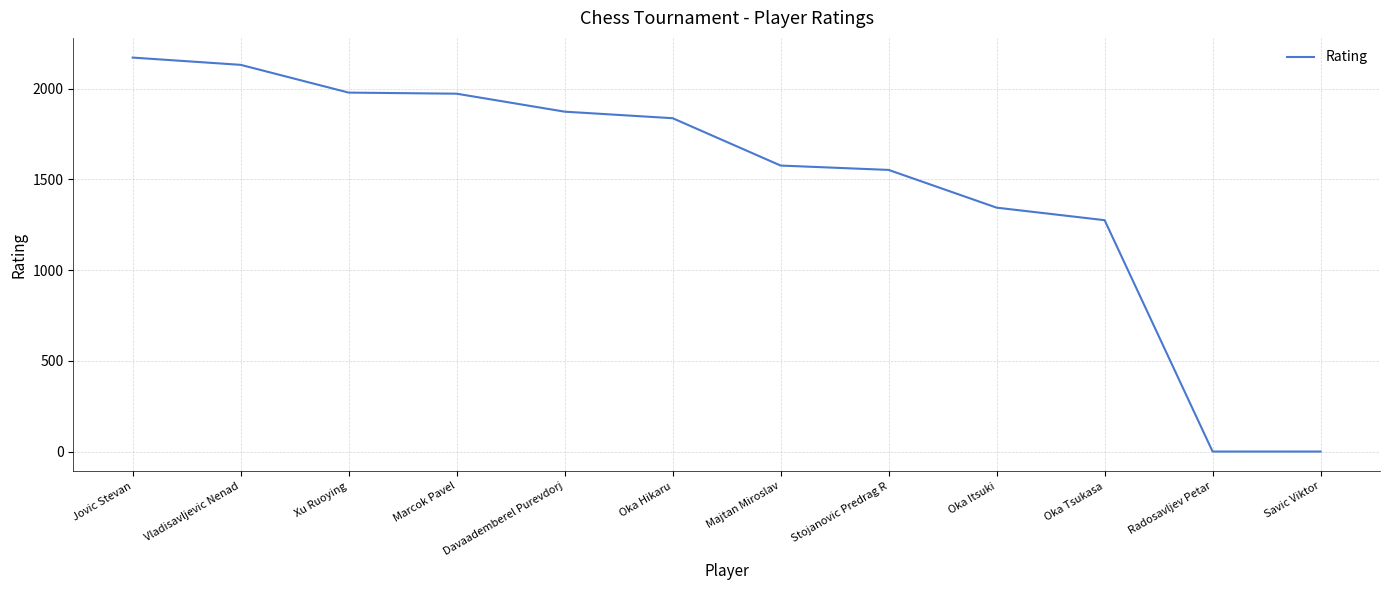

What is the sum of the values at Xu Ruoying and Jovic Stevan?

4149